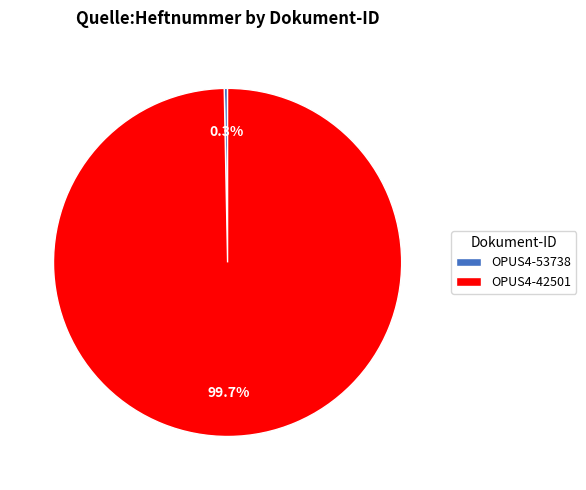

Is it true that OPUS4-53738 is 11% of the pie?

False